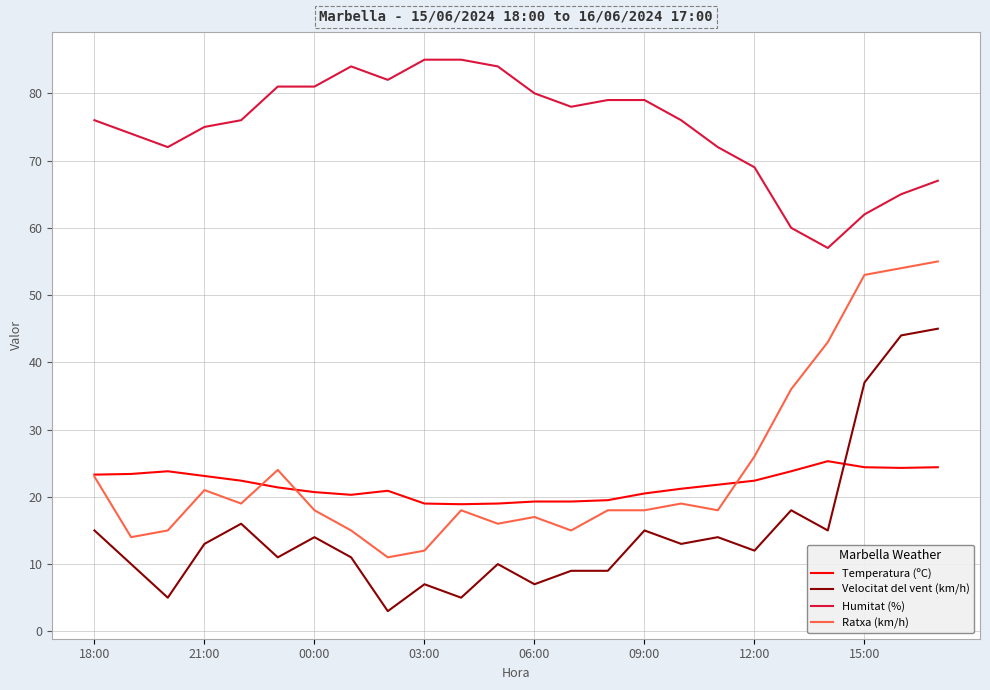

What is the maximum value for Temperatura (ºC)?

25.3